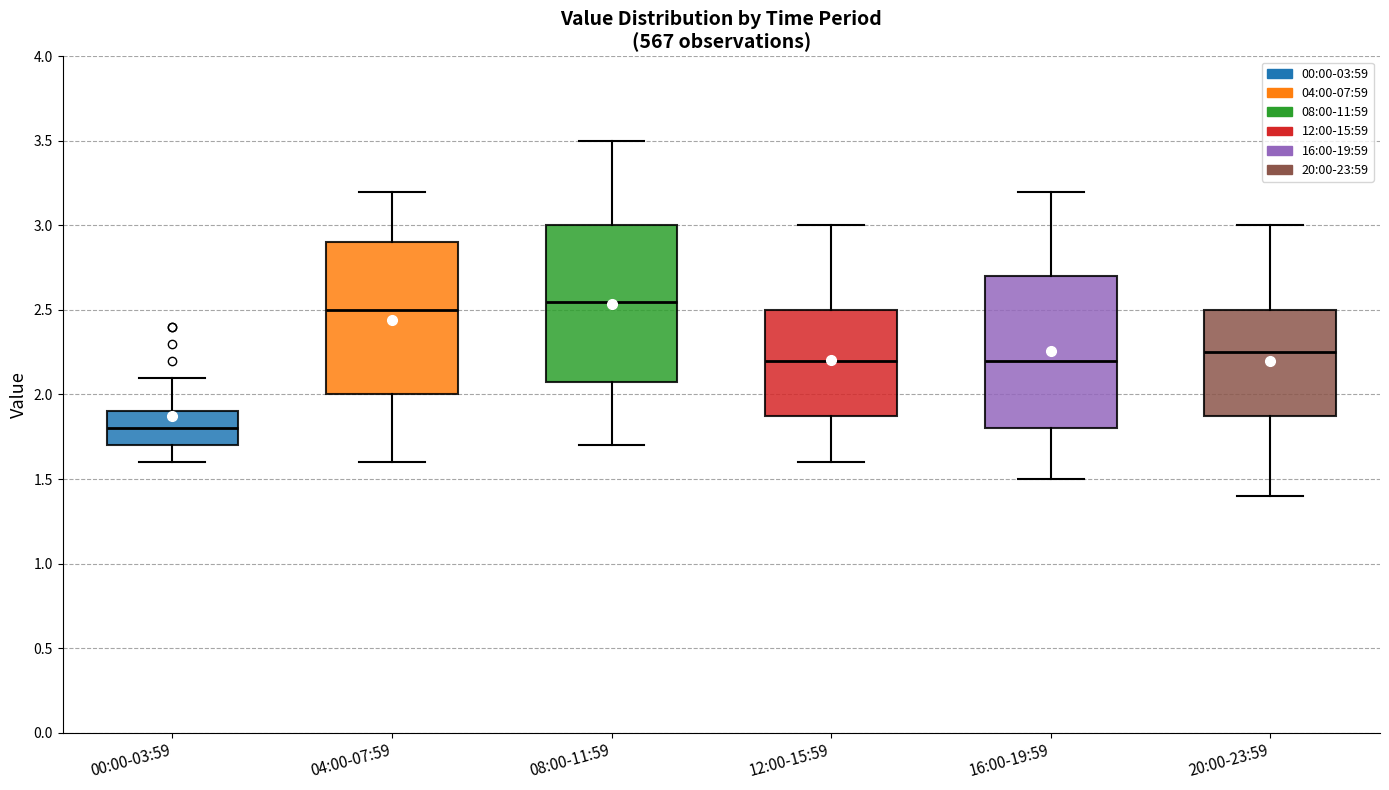

Which box has the lowest median line?

00:00-03:59